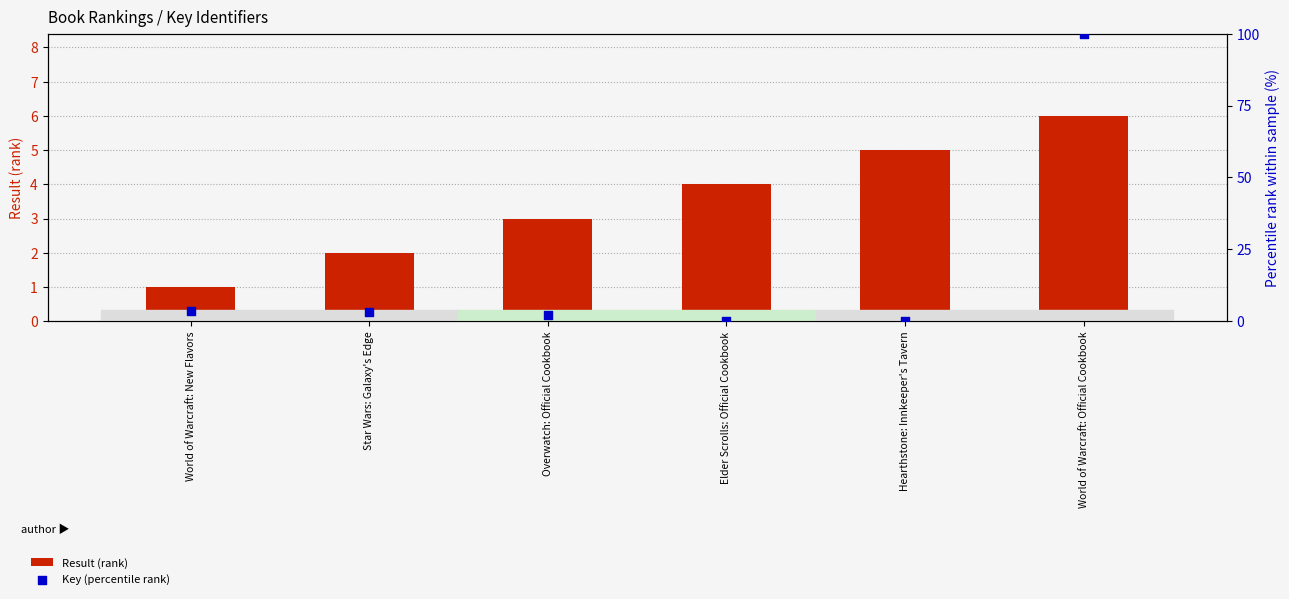

Which series has the largest total across all categories?

Key (percentile rank)